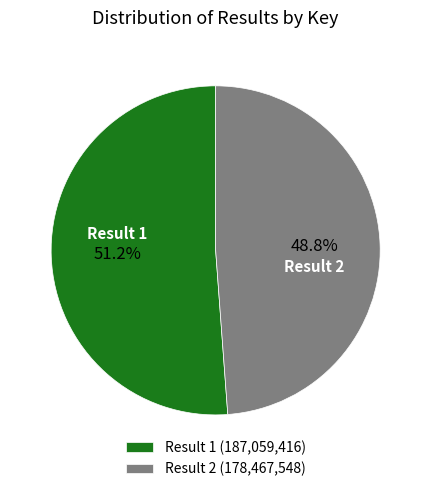

Which slice is the largest?

Result 1 (187,059,416)